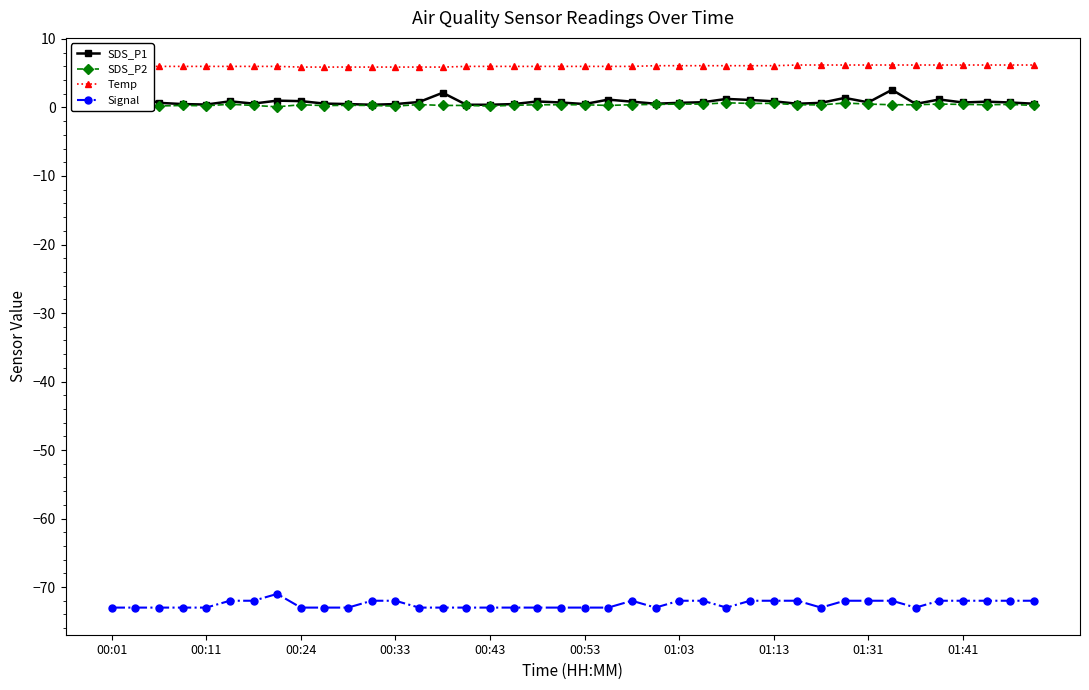

True or false: Temp and SDS_P2 intersect in this chart.

False